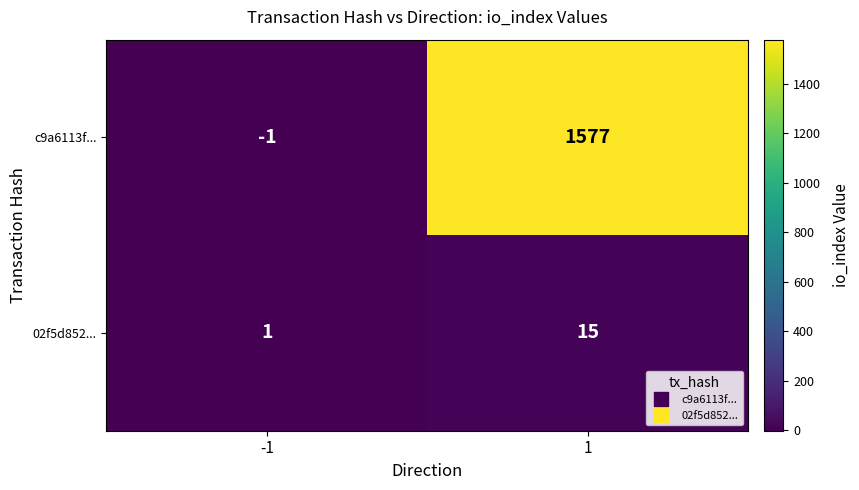

Is it true that c9a6113f... equals 327 at 1?

False